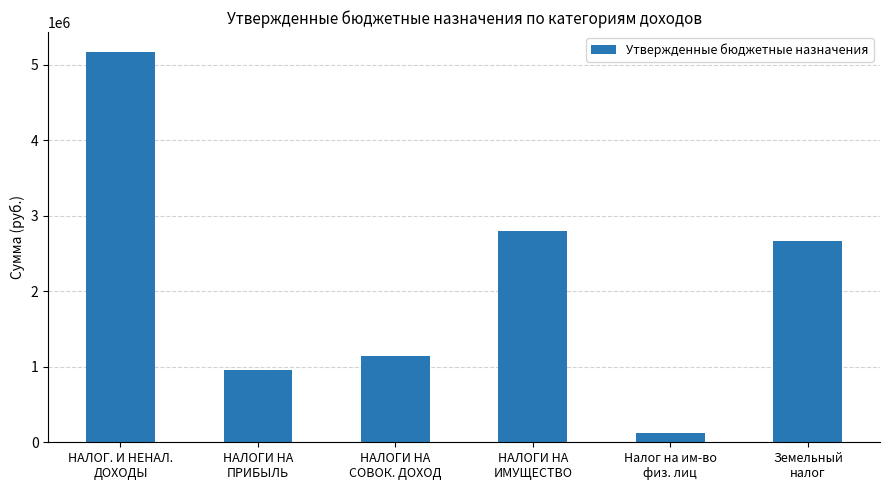

How many values are below 2668700?

3